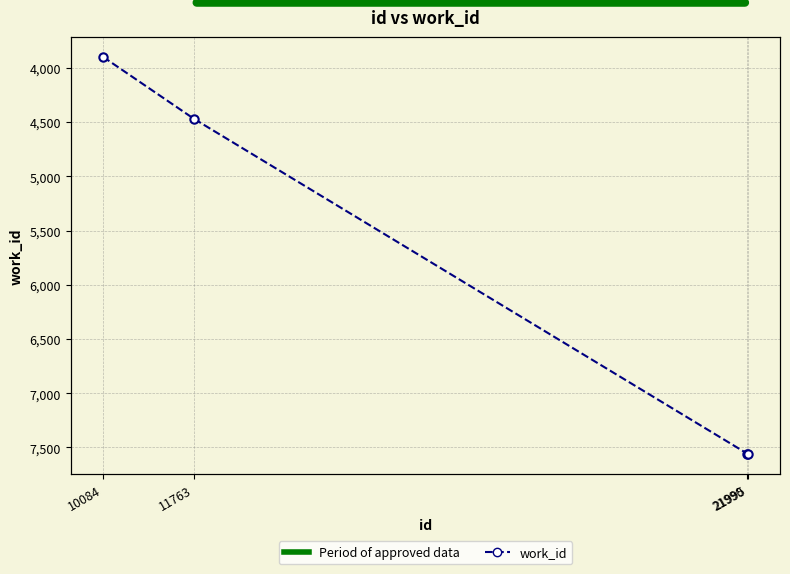

Reading right to left, list all the values displayed in this chart.

21995=7562	21990=7558	11763=4470	10084=3899